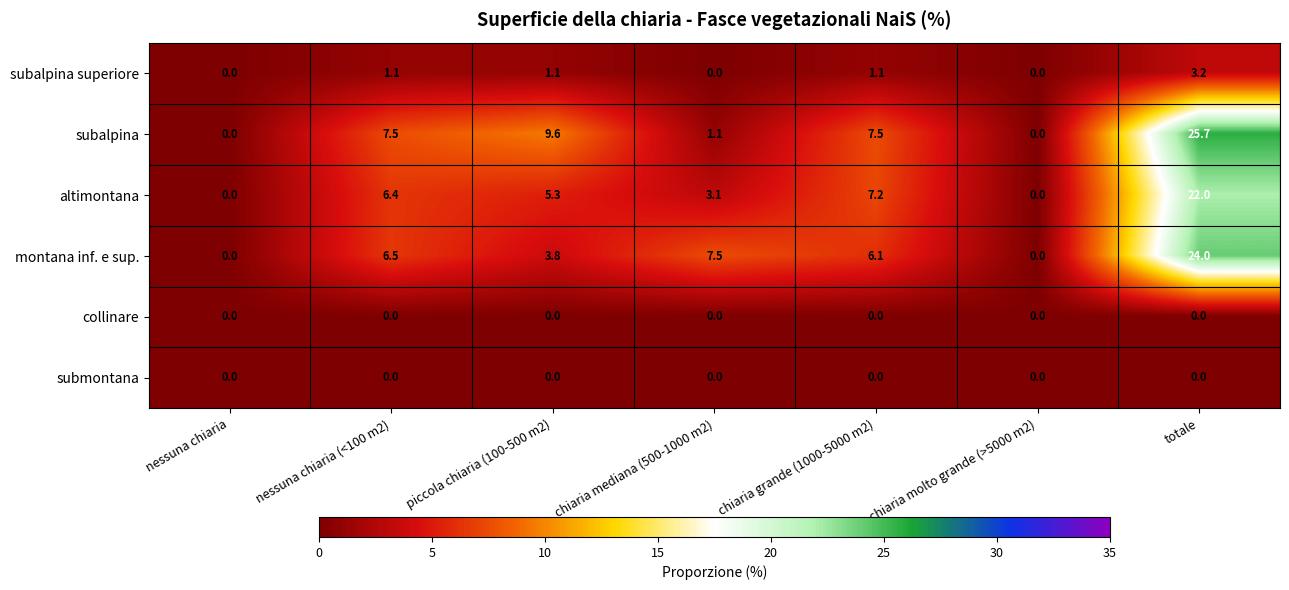

At which category does the chart reach its peak across all series?

totale